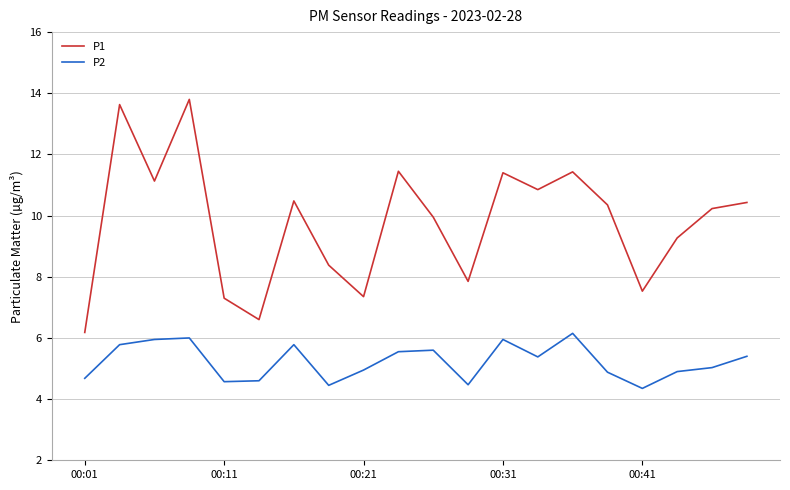

Which series has the largest total across all categories?

P1